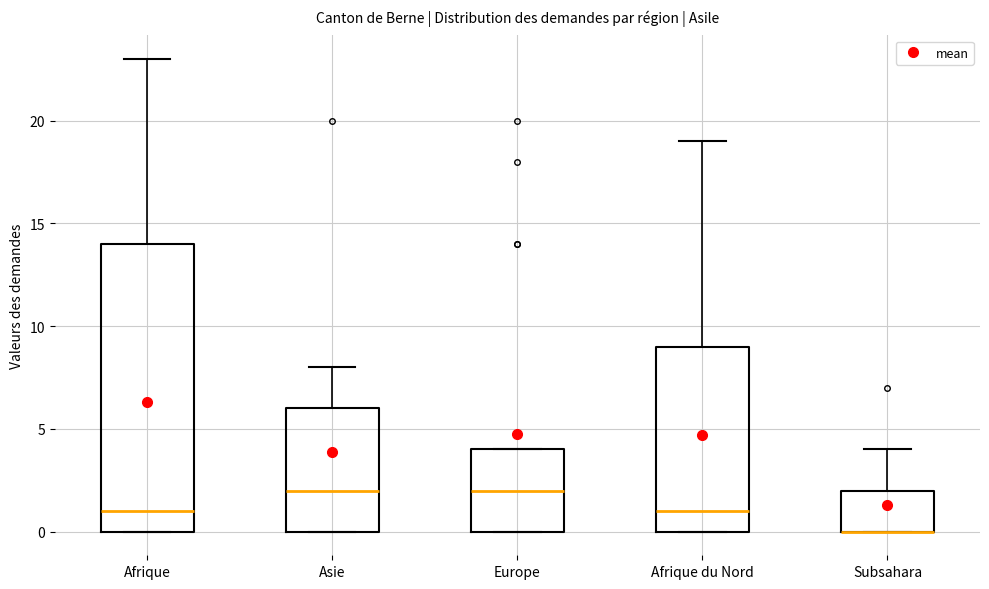

Where does the median line of the box for Asie sit on the y-axis? The values are not printed on the chart, so give them approximately, as read against the axis.

2